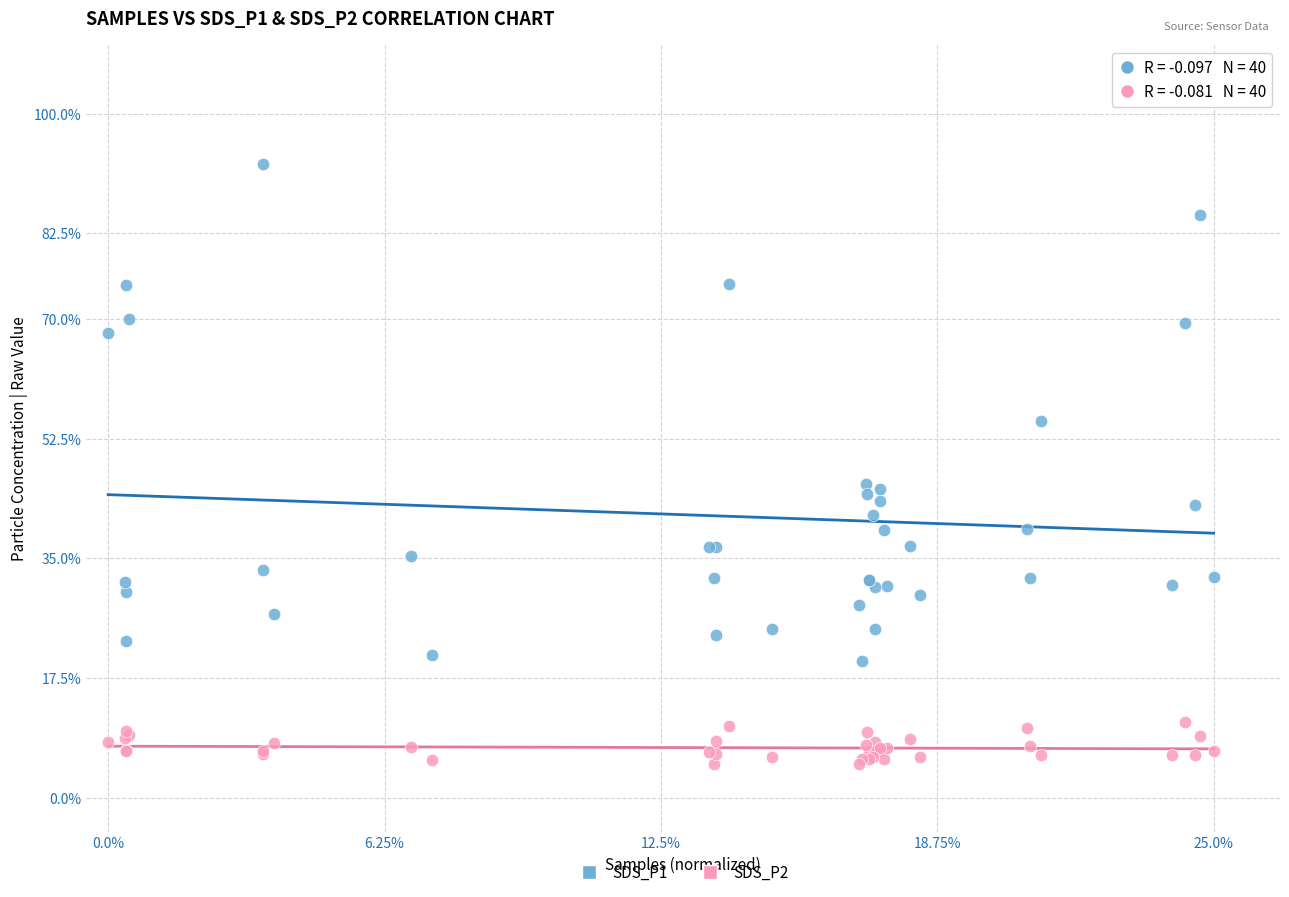

Which series reaches the maximum Y coordinate?

SDS_P1